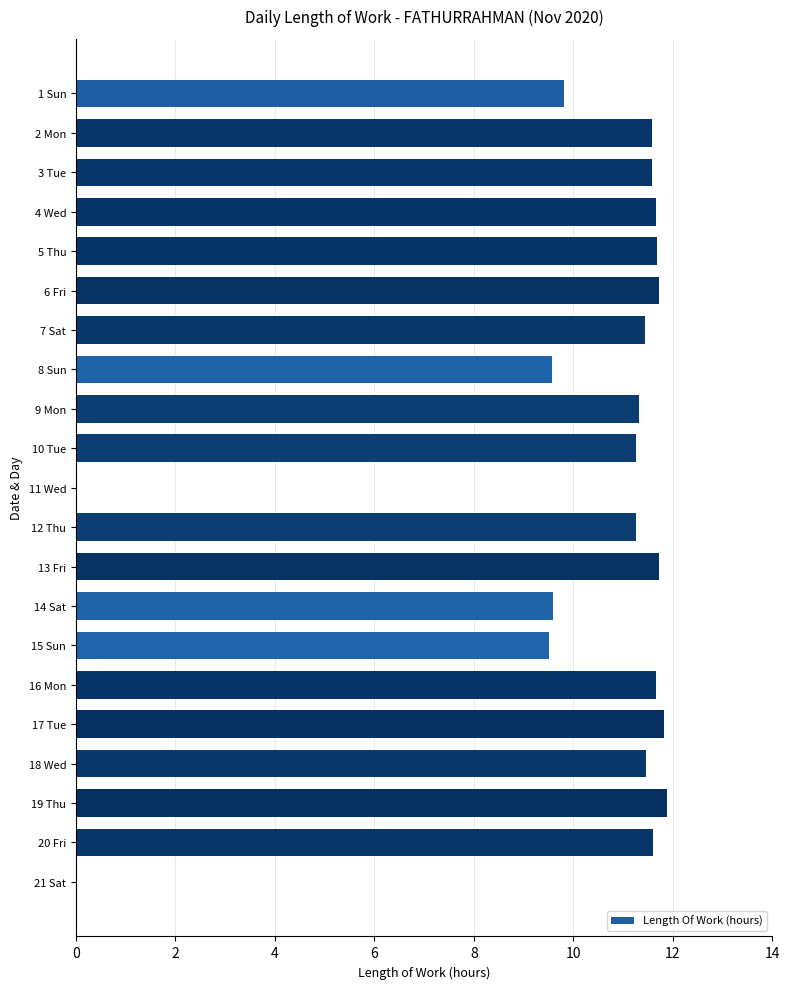

What is the ratio of the value at 14 Sat to the value at 4 Wed?

0.8